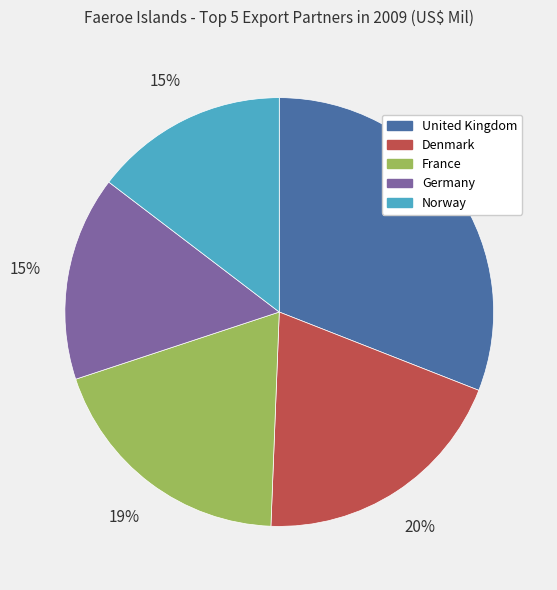

Which has a higher value, Denmark or Norway?

Denmark